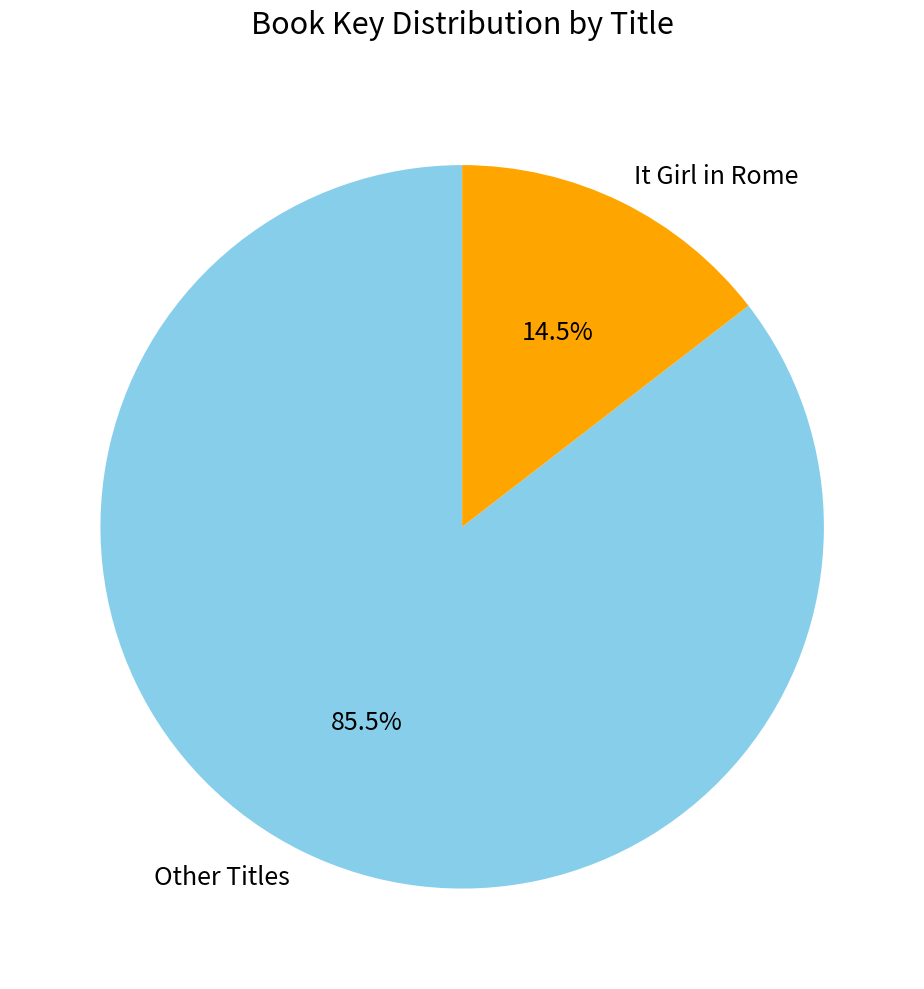

What portion of the pie excludes It Girl in Rome?

85.5%